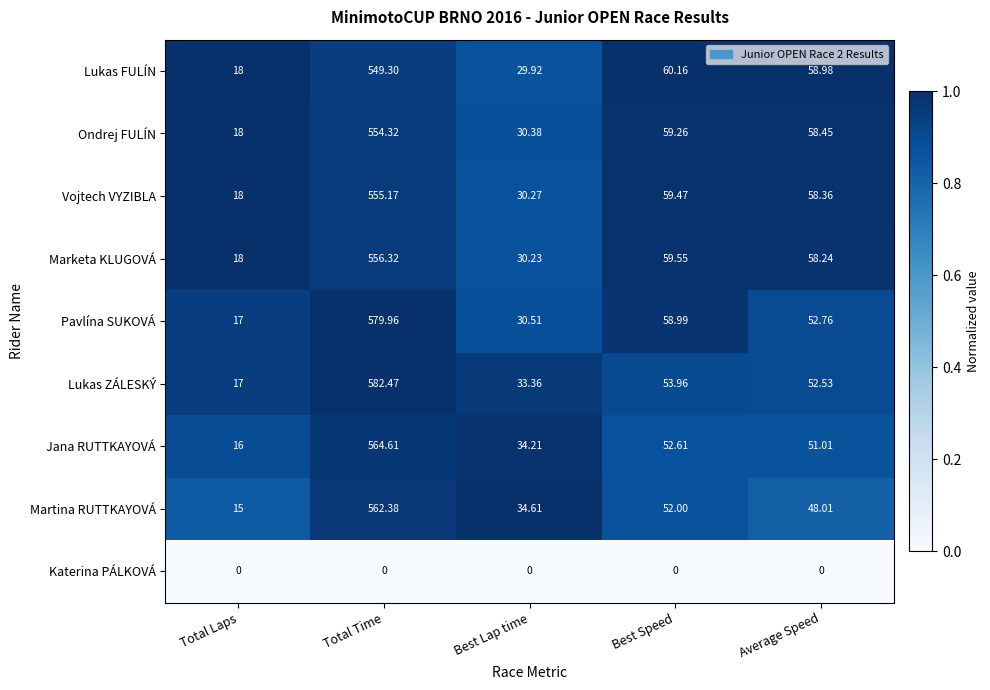

Which series changed the most between Total Laps and Total Time?

Lukas ZÁLESKÝ